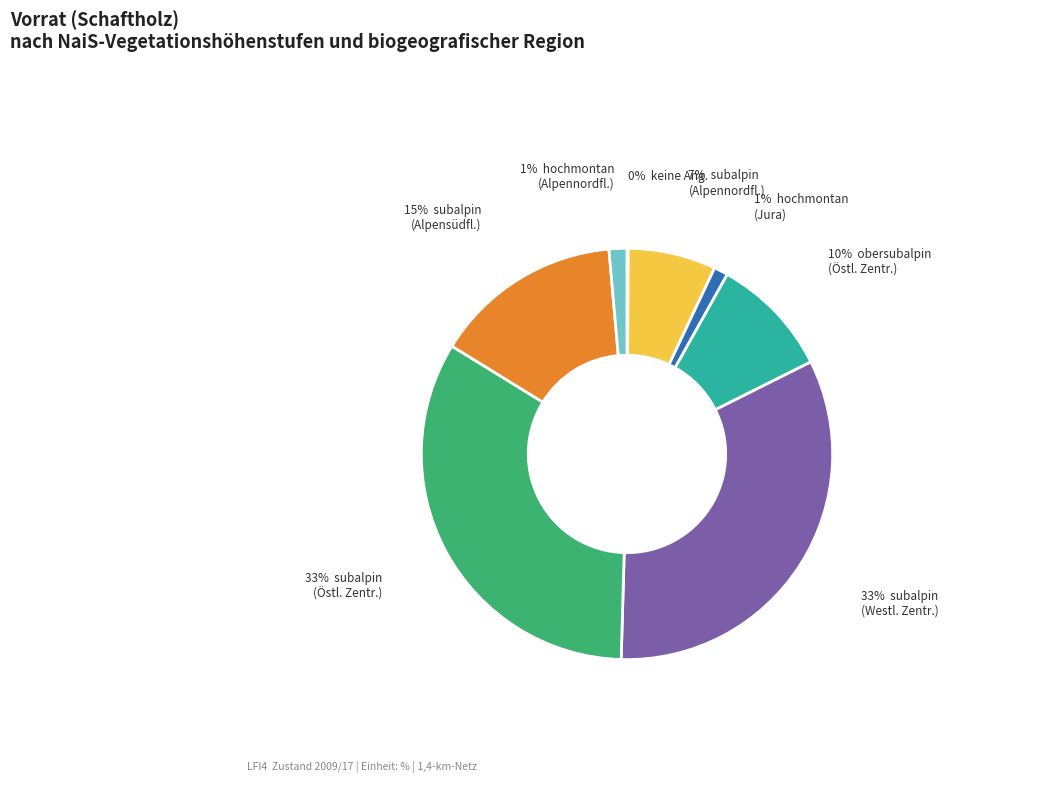

Is there any slice that represents more than half of the pie?

No